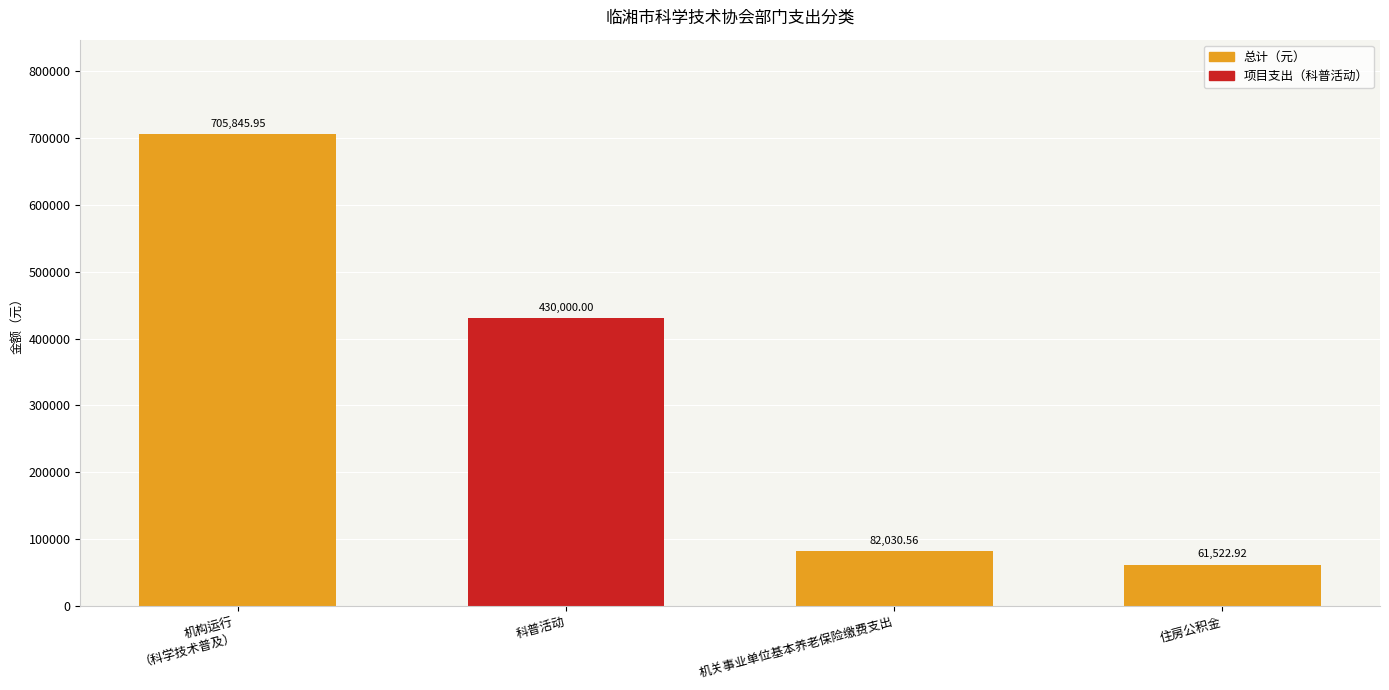

Are the bars horizontal?

No